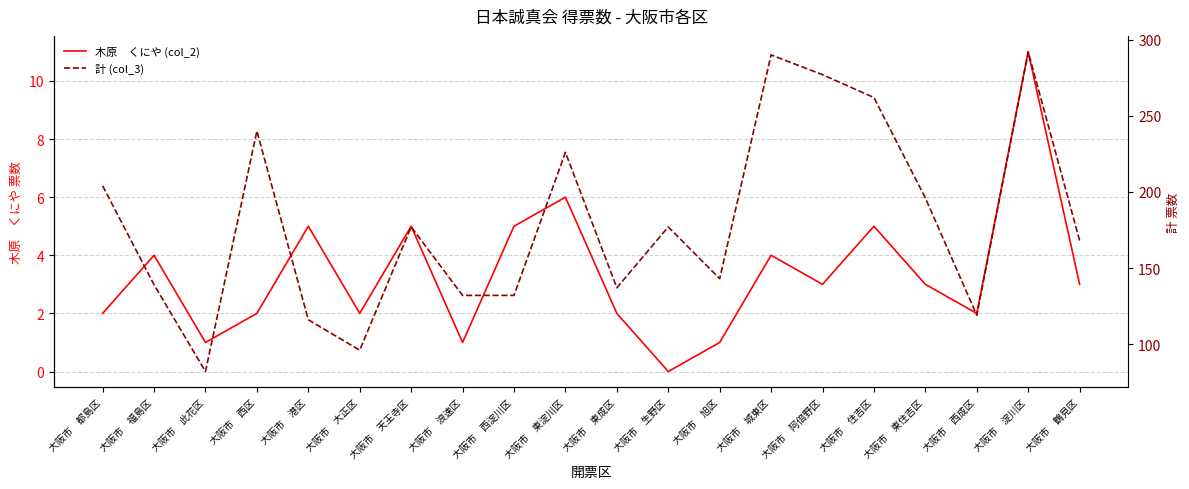

At how many categories does at least one series exceed 17?

20